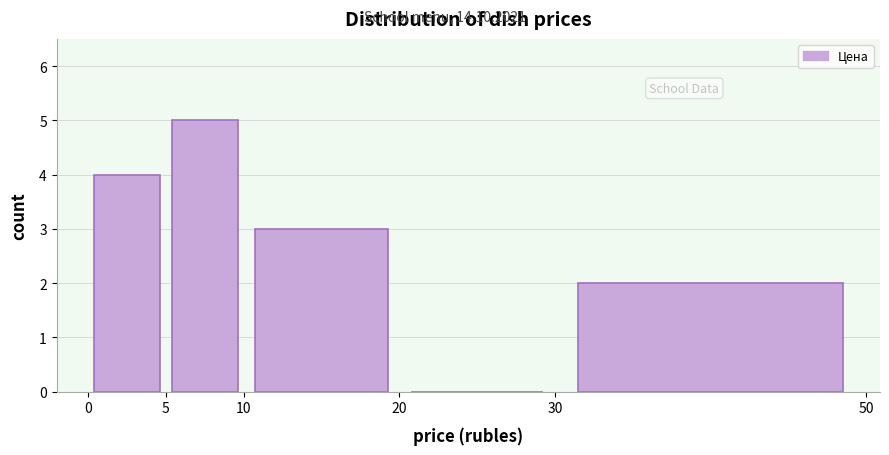

Over which range of the x-axis is the bar tallest?

5 to 10